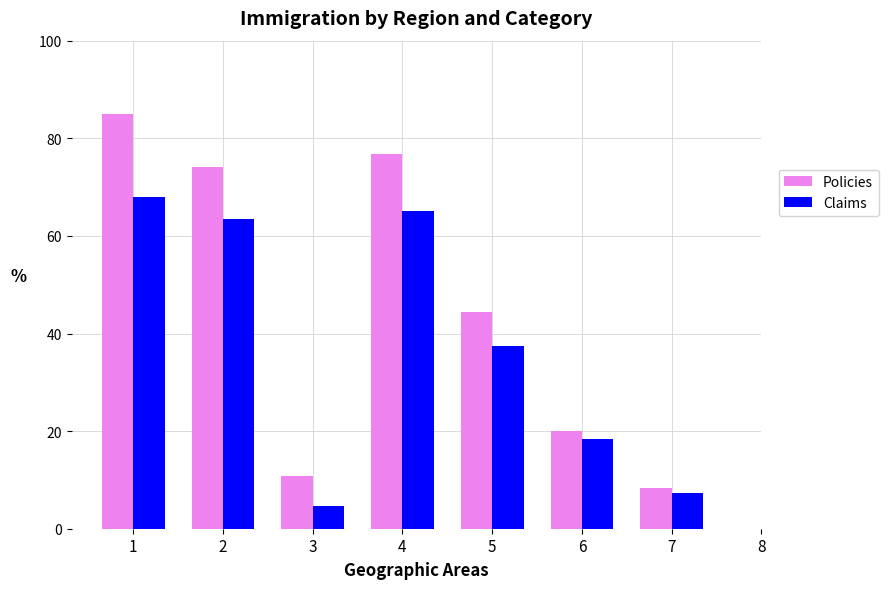

Which label corresponds to the smallest value in the chart?

3